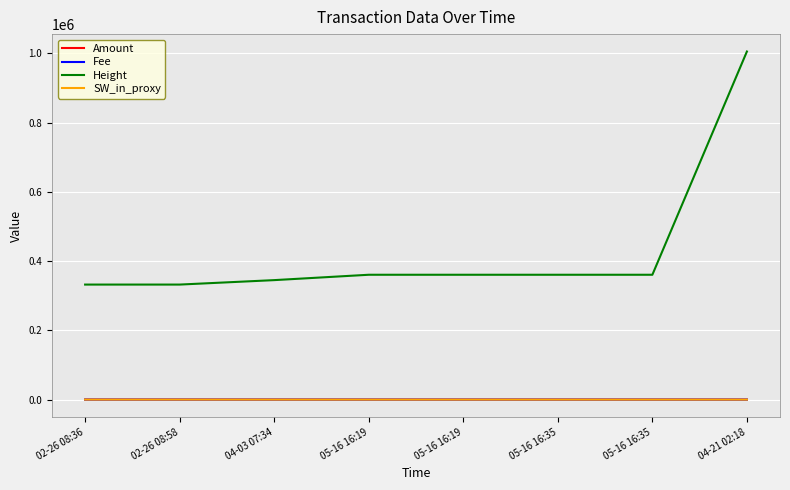

Read the Amount value at 04-03 07:34.

2.0